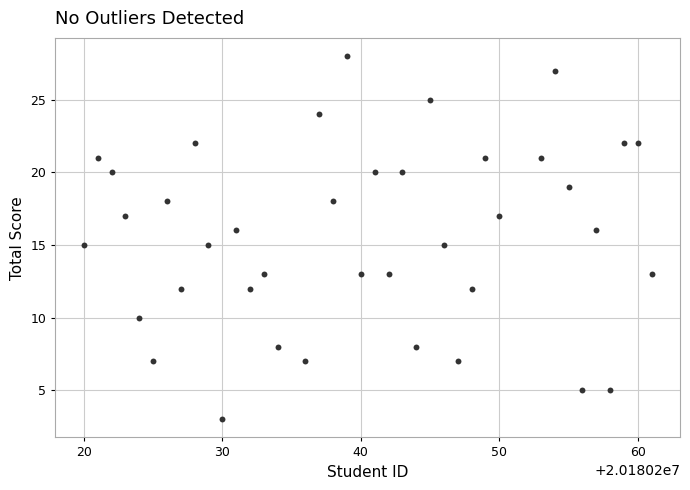

What is the range of Y values (max minus min)?

25